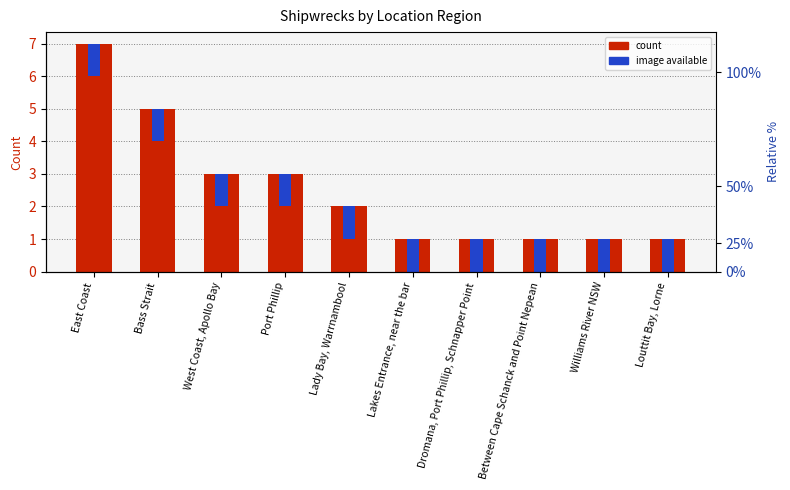

True or false: image available has a value of 0 at West Coast, Apollo Bay.

False